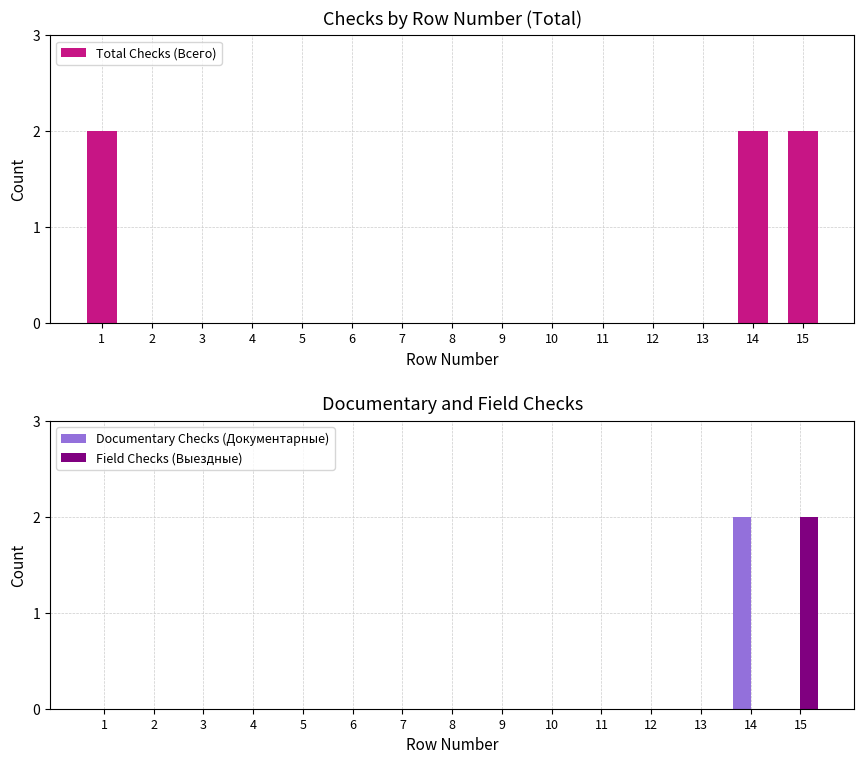

The value of Documentary Checks (Документарные) at 4 is 1. True or false?

False